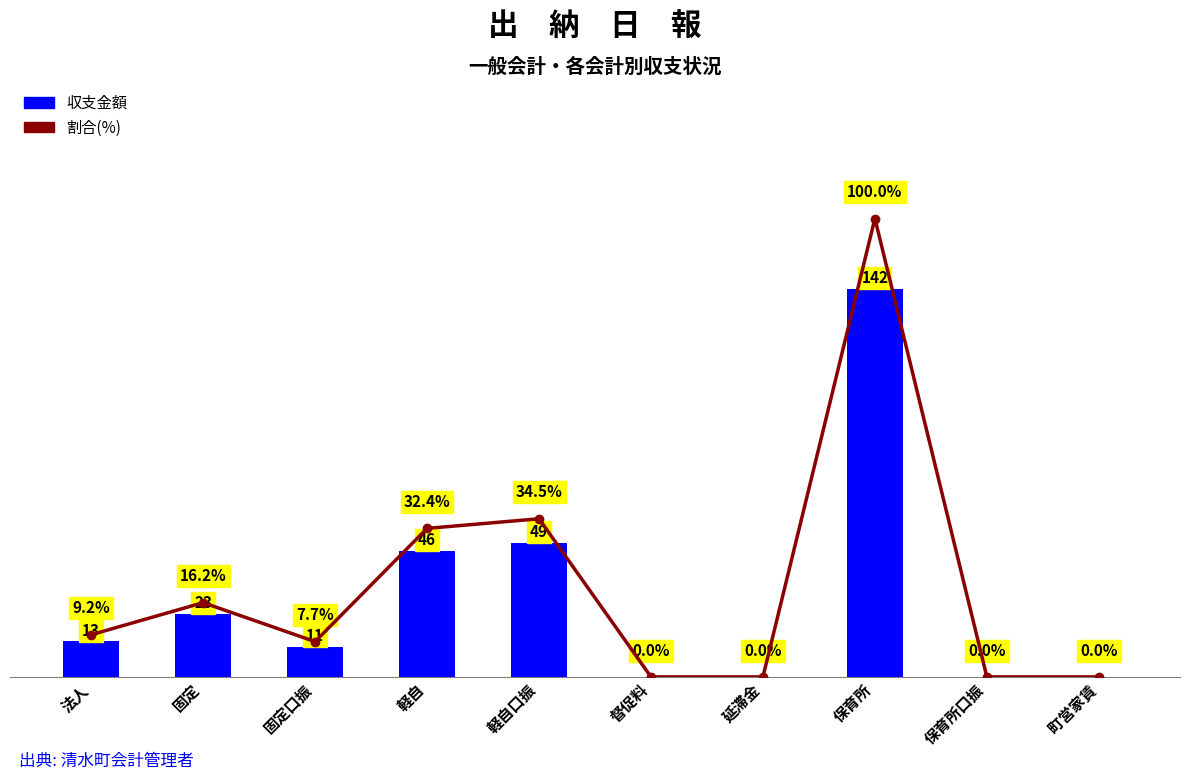

What are all the series names shown in the legend?

収支金額, 割合(%)